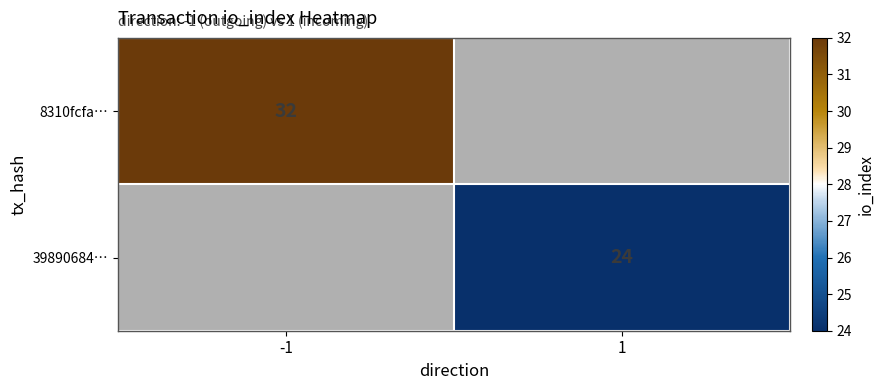

At how many categories does at least one series exceed 31?

1